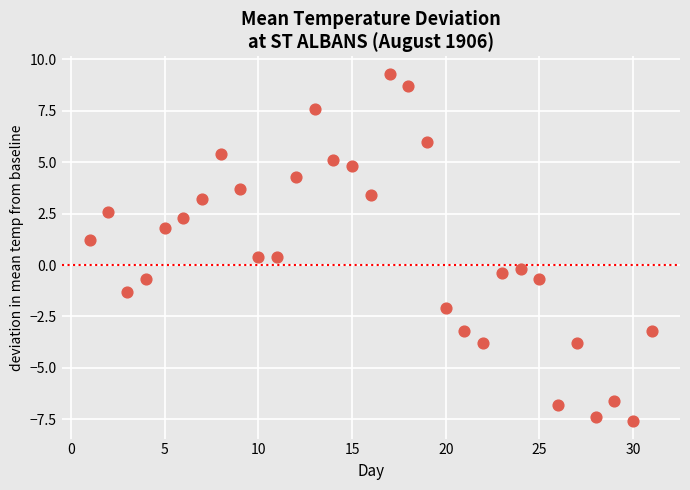

What is the range of Y values (max minus min)?

16.9